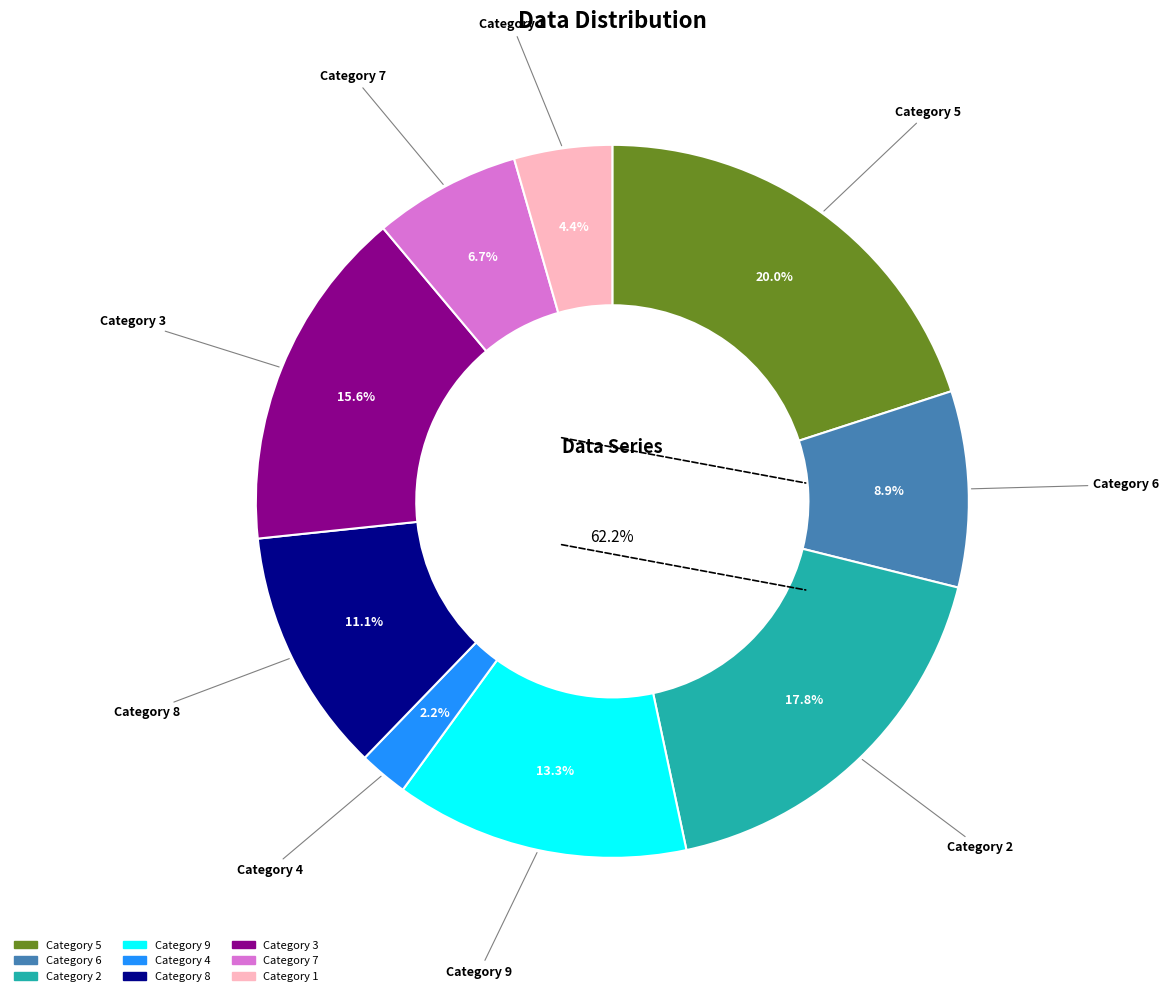

Rank the categories by value from highest to lowest.

5, 2, 3, 9, 8, 6, 7, 1, 4